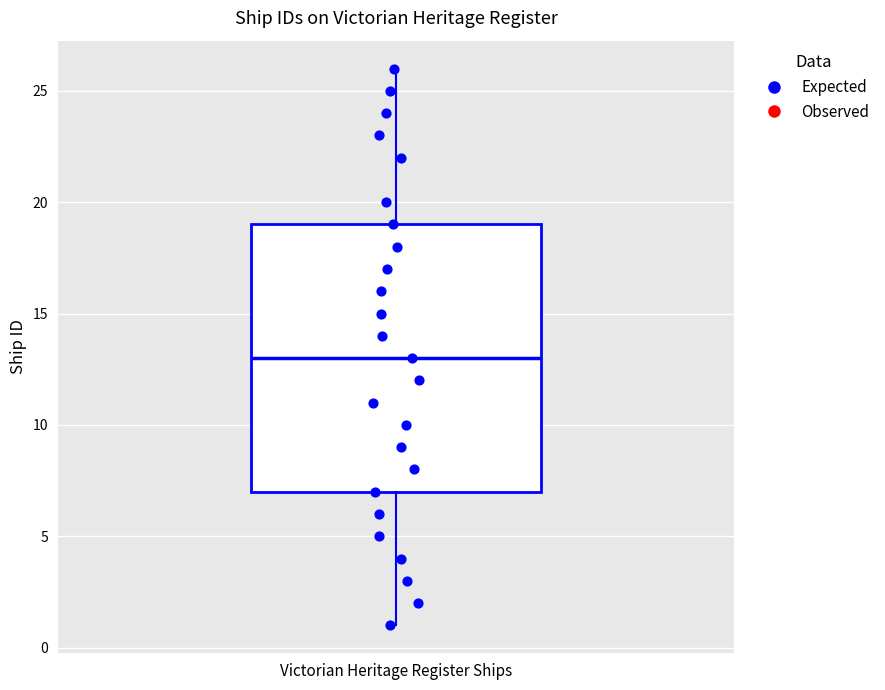

Read this box plot against the y-axis: the position of the median line, the range covered by the box, and the ends of both whiskers. The values are not printed on the chart, so give them approximately, as read against the axis.

median 13, box 7 to 19, whiskers 1 to 26